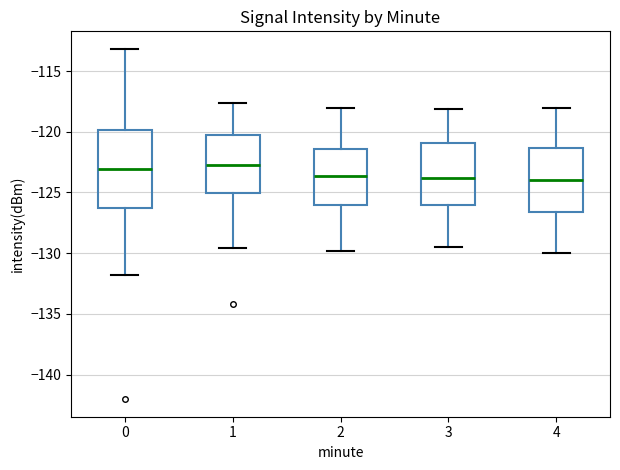

Reading left to right, read every box against the y-axis: the position of its median line, the range the box covers, and the ends of its whiskers. The values are not printed on the chart, so give them approximately, as read against the axis.

0: median -123.0, box -126.5 to -120.0, whiskers -132.0 to -113.0
1: median -123.0, box -125.0 to -120.0, whiskers -129.5 to -117.5
2: median -123.5, box -126.0 to -121.5, whiskers -130.0 to -118.0
3: median -124.0, box -126.0 to -121.0, whiskers -129.5 to -118.0
4: median -124.0, box -126.5 to -121.5, whiskers -130.0 to -118.0